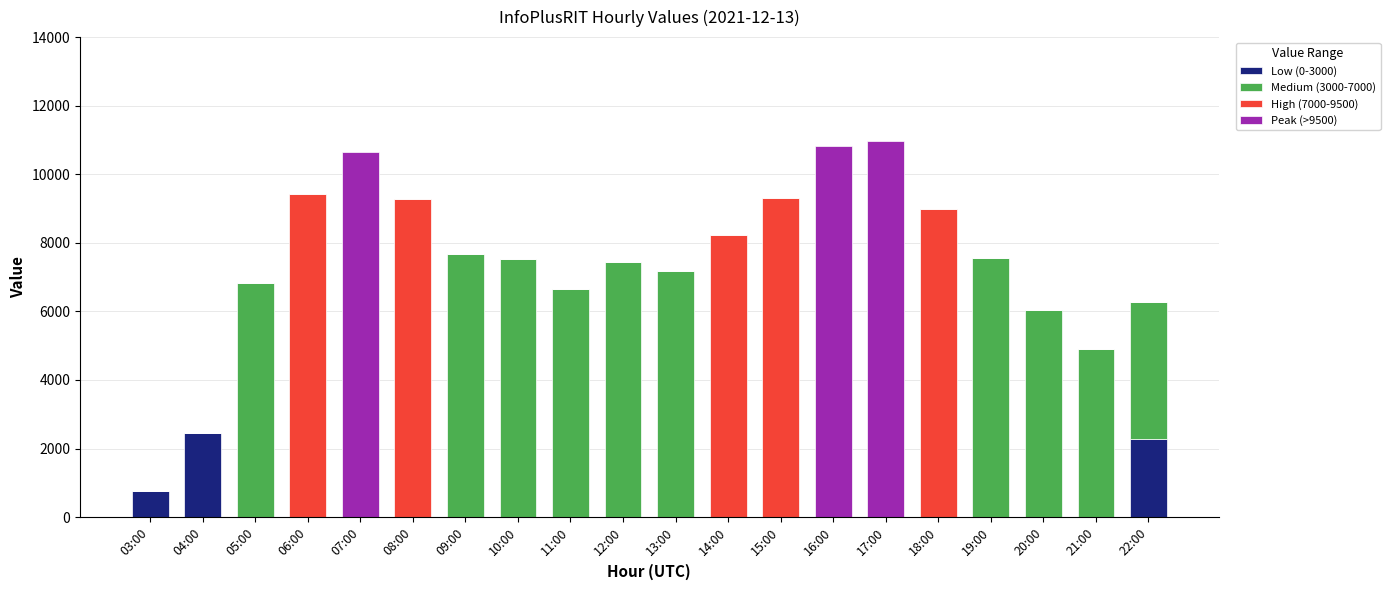

Is it true that Low (0-3000) equals 1126 at 19:00?

False